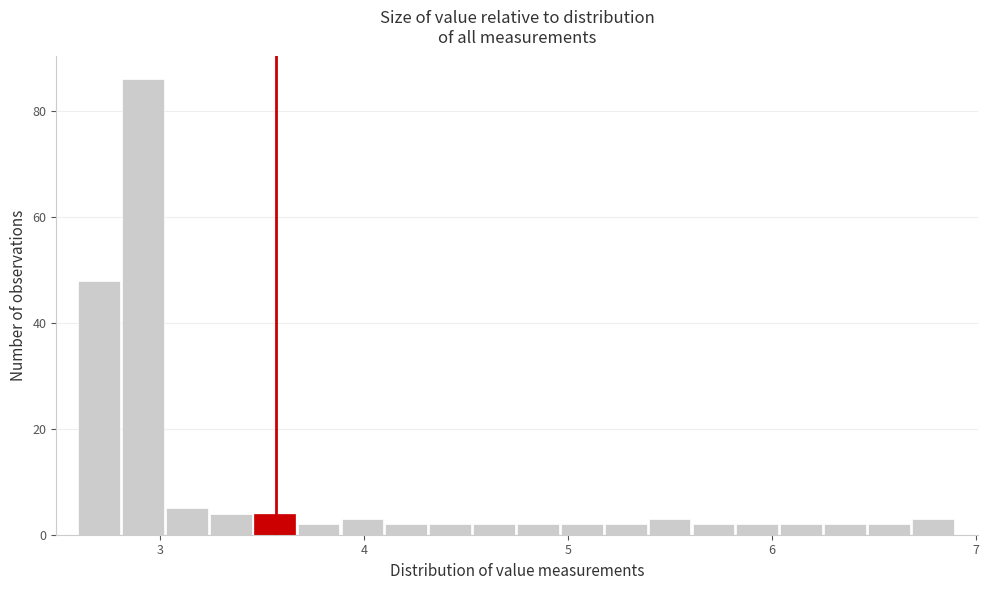

Around what value on the x-axis is the tallest bar? Give the approximate position of its centre, as read against the axis.

2.9